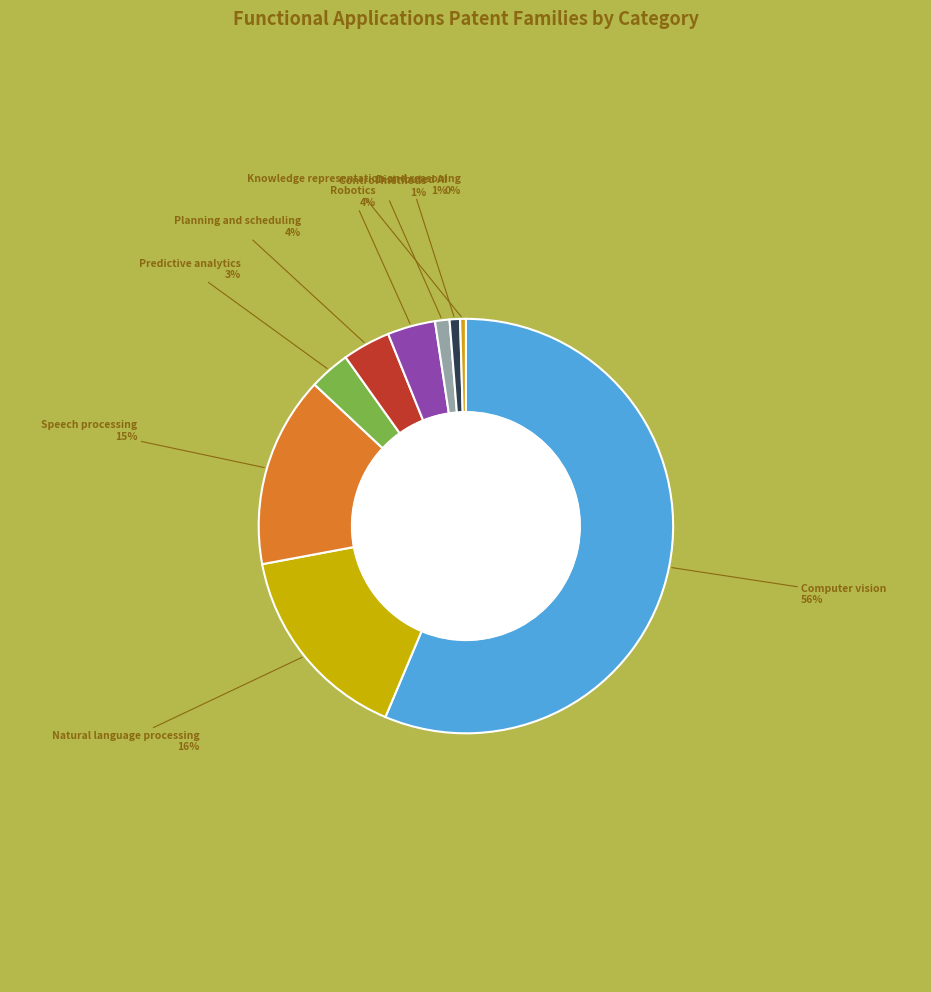

How many slices are in this pie chart?

9